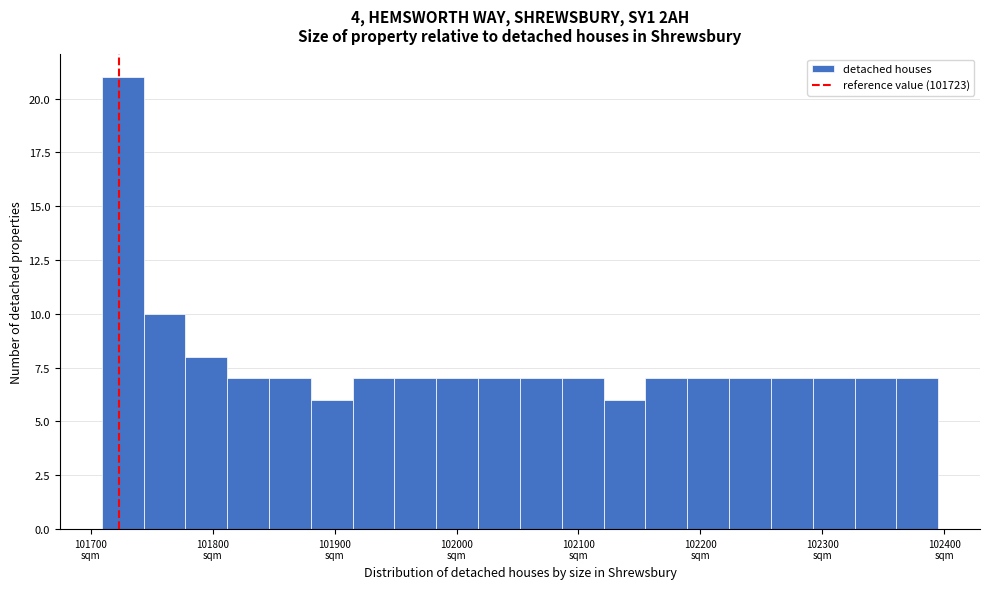

Around what value on the x-axis is the tallest bar? Give the approximate position of its centre, as read against the axis.

101730